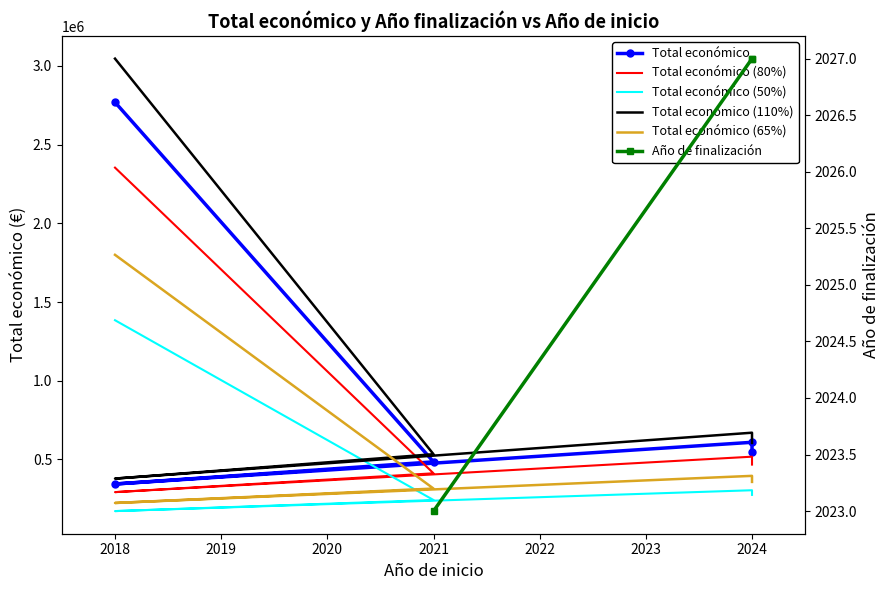

How many values exceed 550111?

2